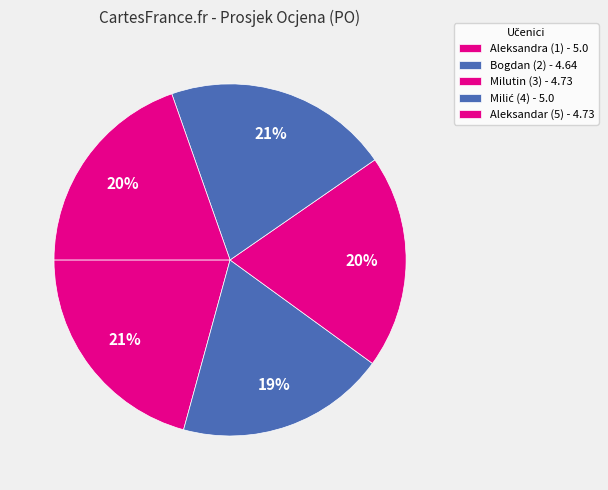

How many segments does this pie chart have?

5